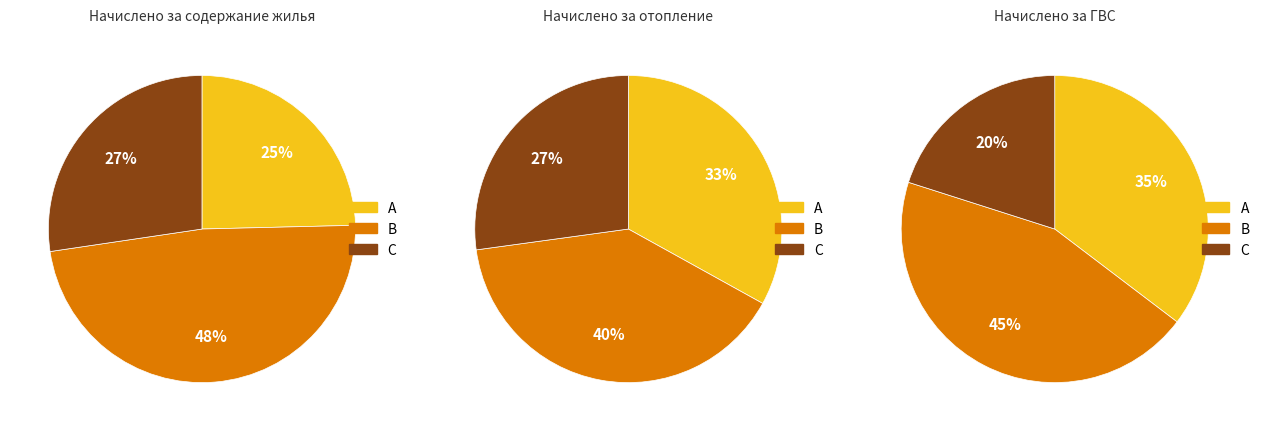

Rank the series at Багратиона 54-1 from lowest to highest value.

за ГВС, за содержание жилья, за отопление